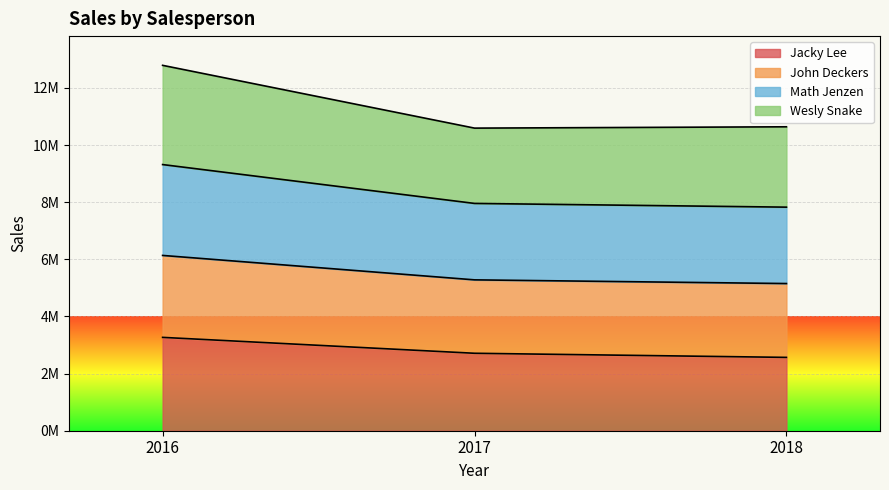

Does the chart display data point markers on the line(s)?

No